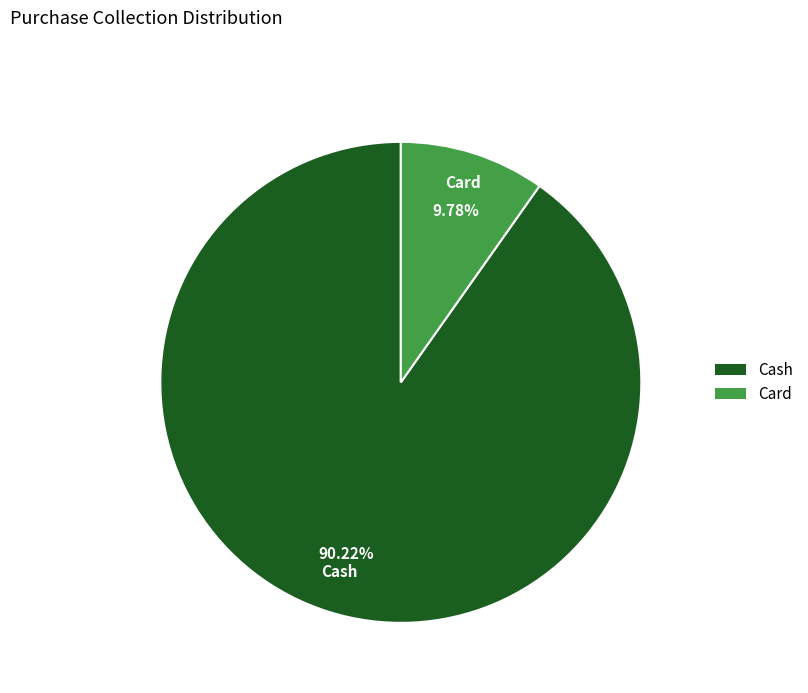

What is the total percentage of Card and Cash?

100.0%